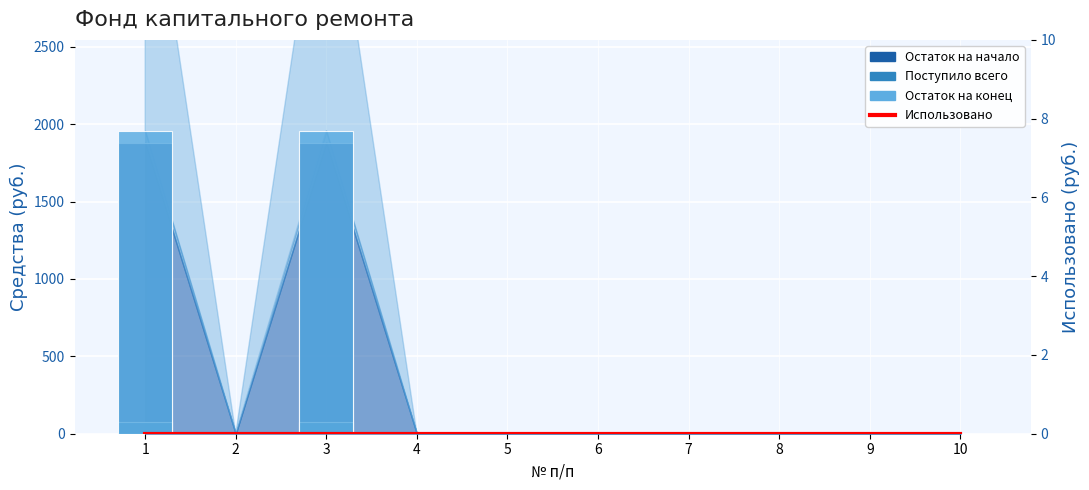

Which has a higher value, 5 or 6?

5